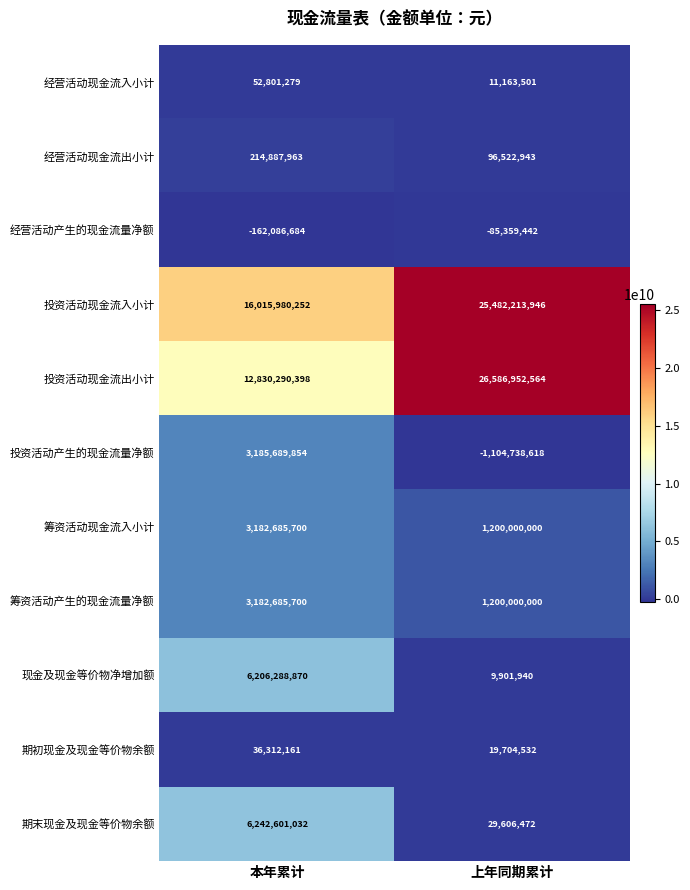

What is the difference between the highest and lowest values at 上年同期累计?

27691691182